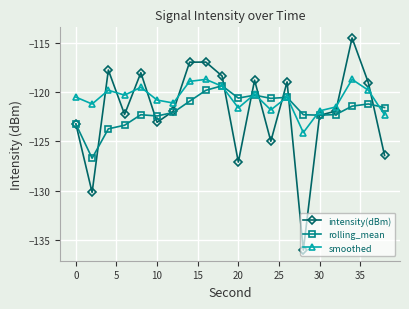

True or false: smoothed and intensity(dBm) cross at least once.

True